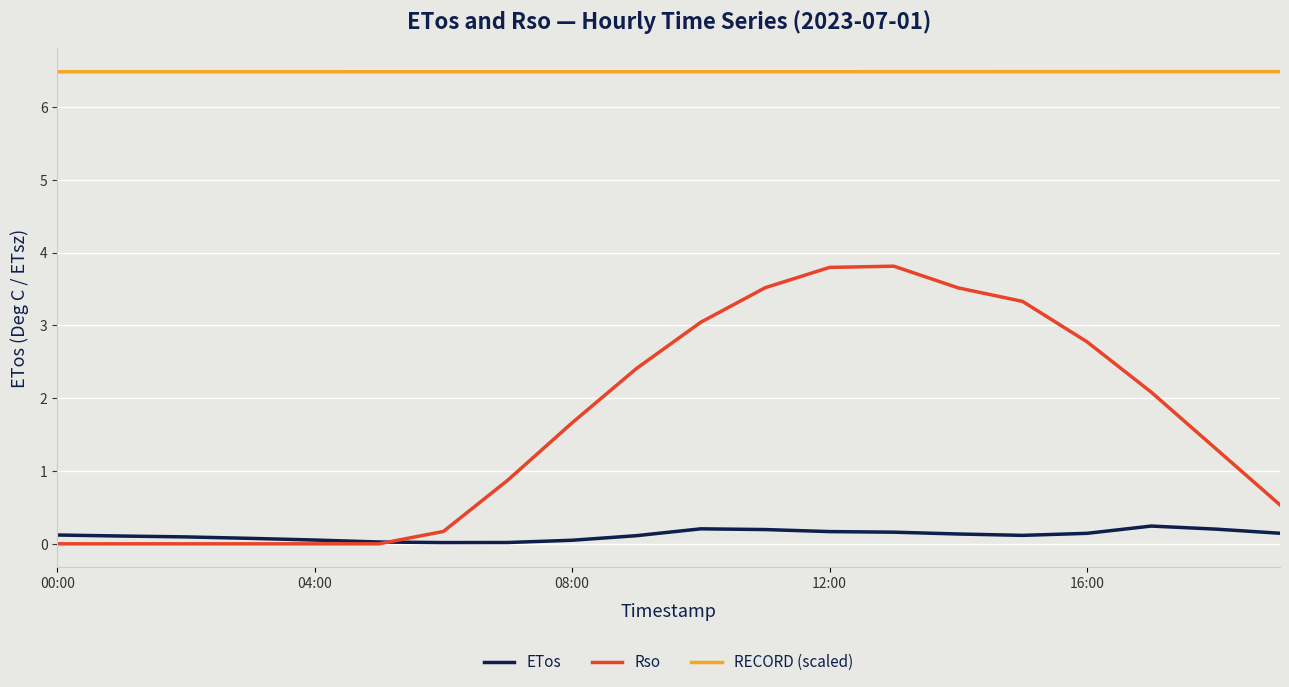

True or false: RECORD (scaled) and ETos cross at least once.

False